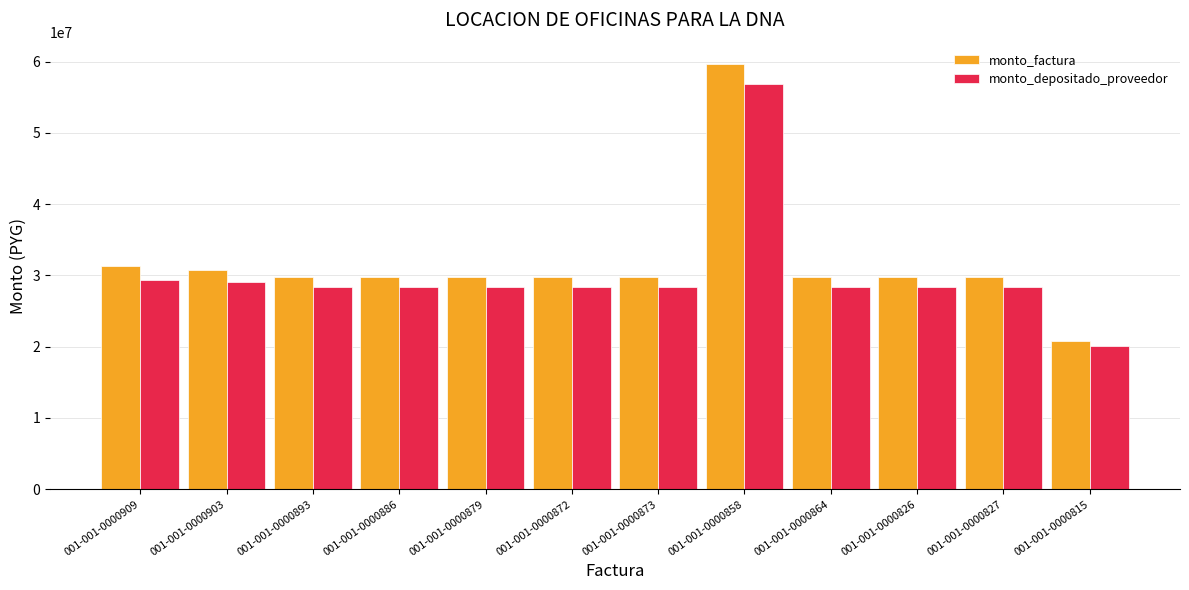

What is the spread (max minus min) of values at 001-001-0000903?

1686398